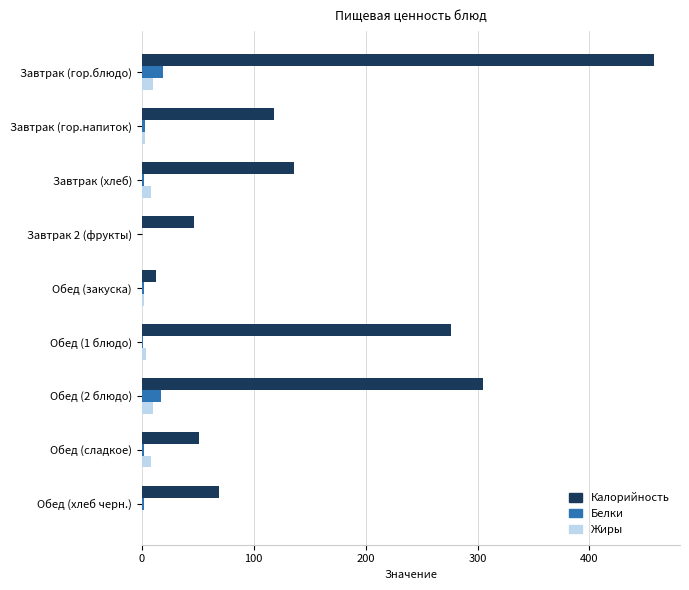

How many data points does each series have?

9